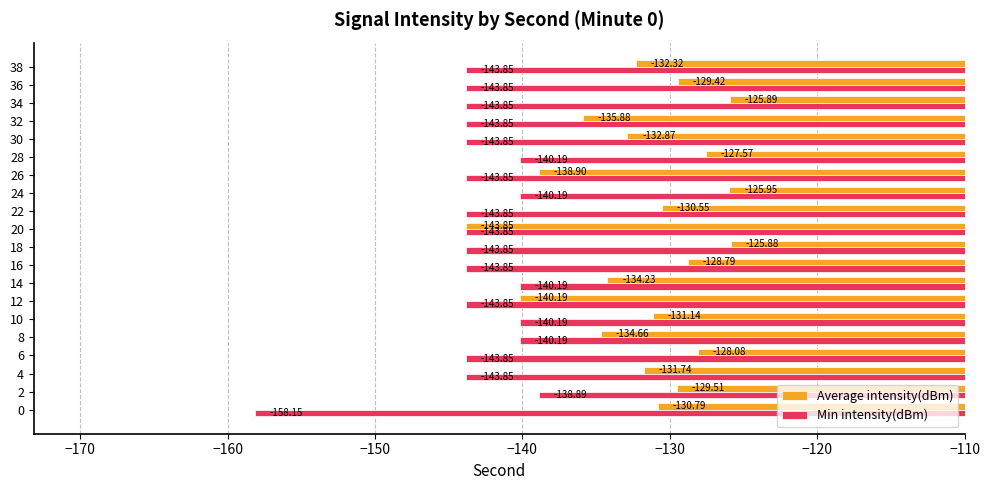

Rank the series by their maximum value, from highest to lowest.

Average intensity(dBm), Min intensity(dBm)